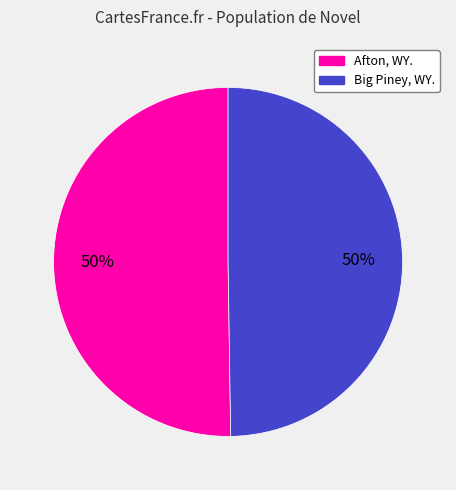

Count the number of slices in the pie.

2